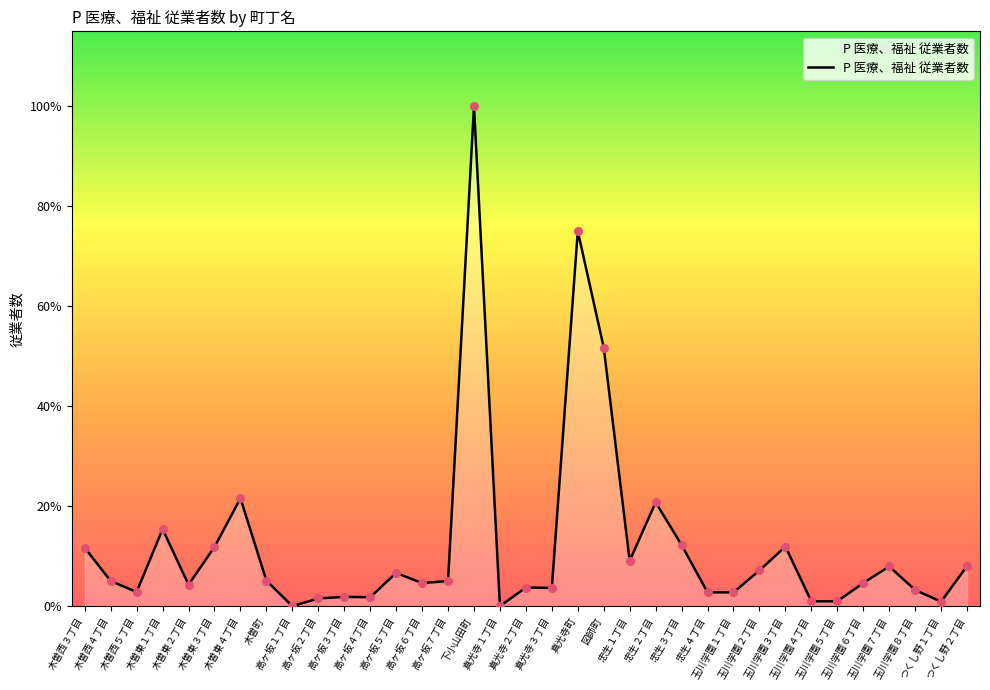

What is the ratio of the value at 下小山田町 to the value at 玉川学園４丁目?

102.8